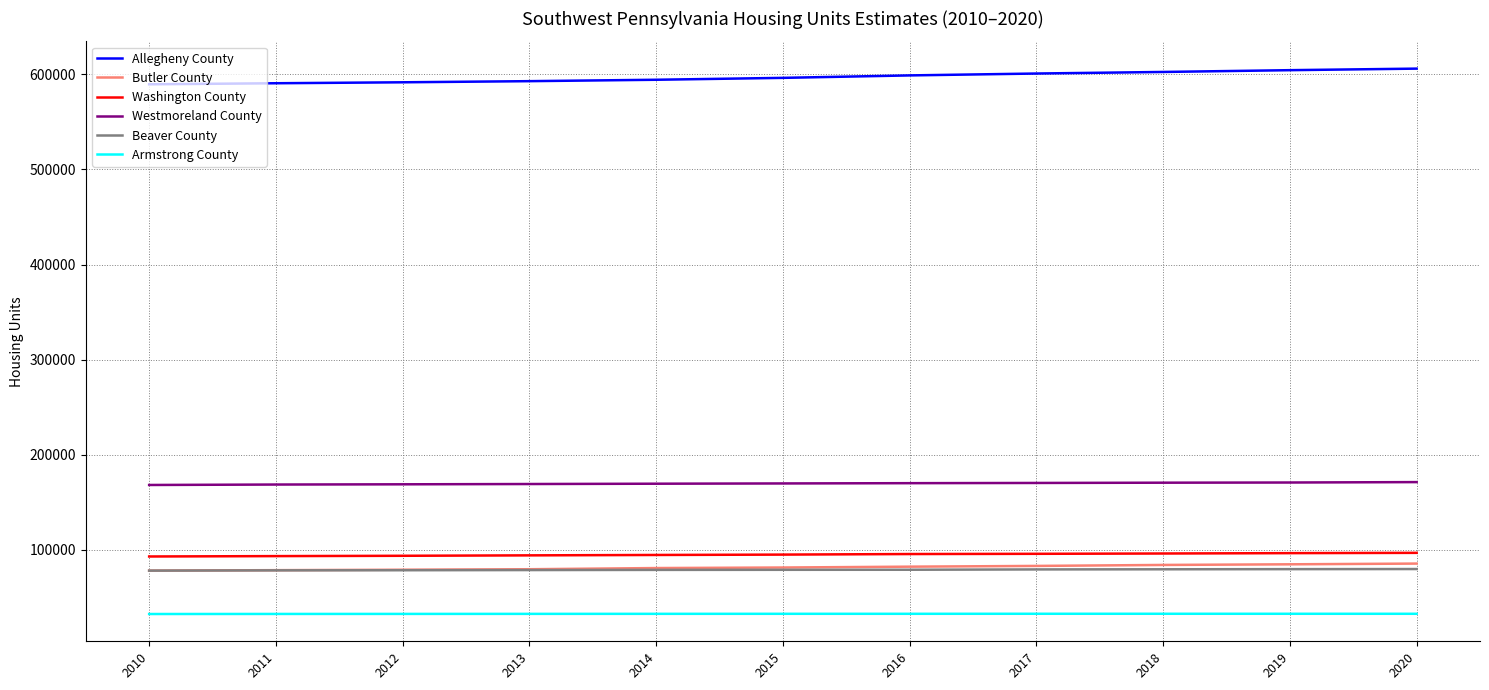

What is the spread (max minus min) of values at 2012?

558804